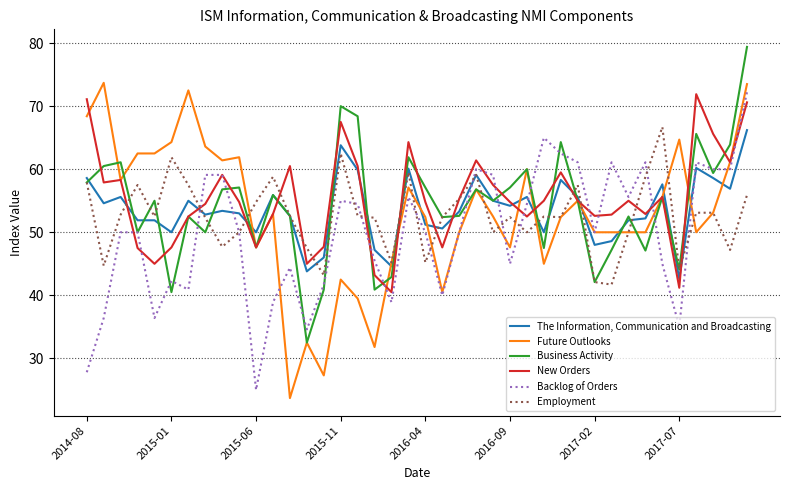

List the series in order of their peak value, lowest first.

The Information, Communication and Broadcasting, Employment, New Orders, Backlog of Orders, Future Outlooks, Business Activity